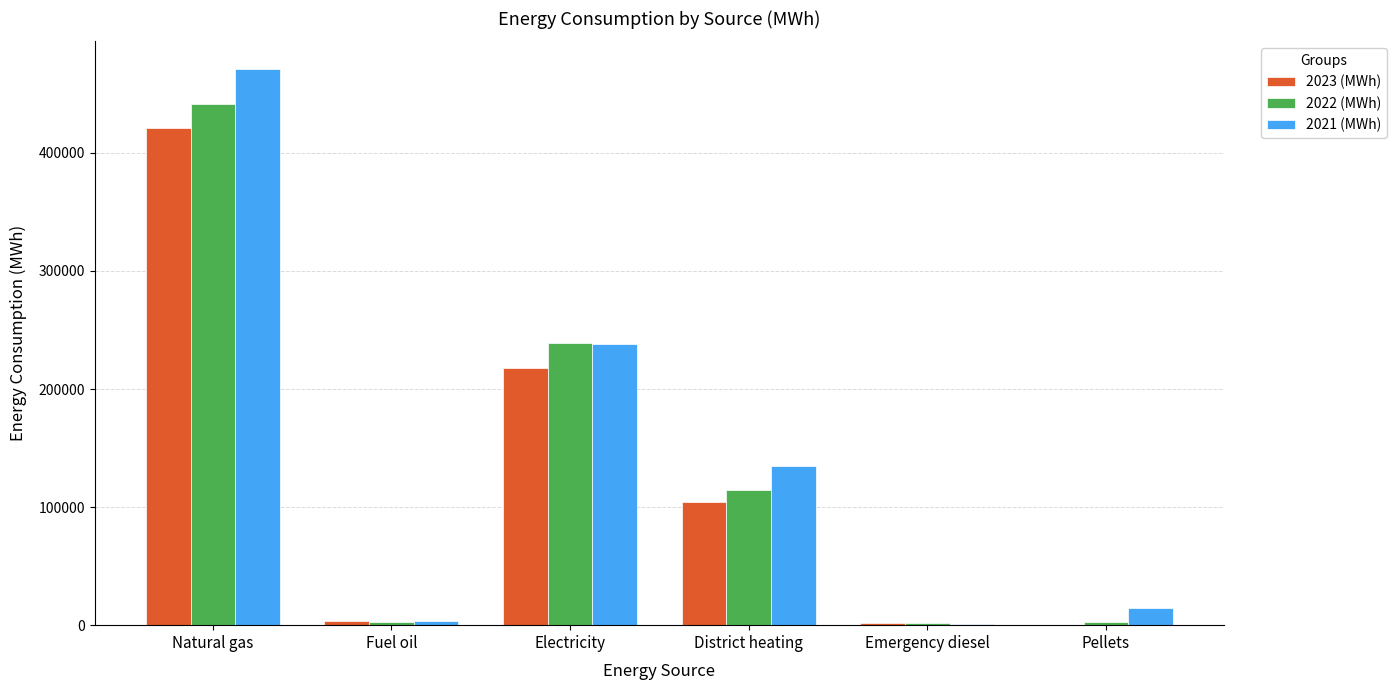

What is the sum of all 2022 (MWh) values?

802027.8